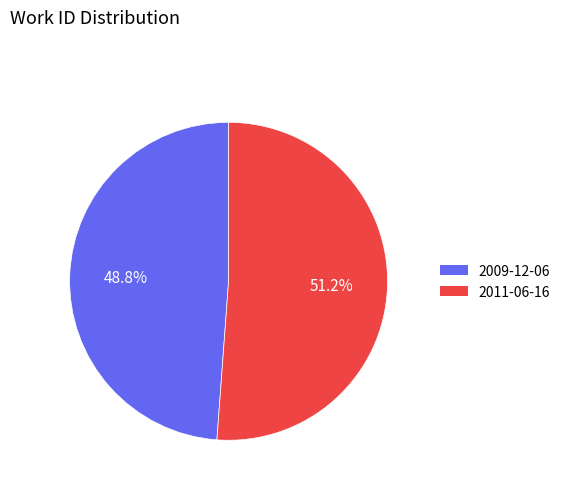

What percentage is the 2011-06-16 slice, to the nearest percent?

51%